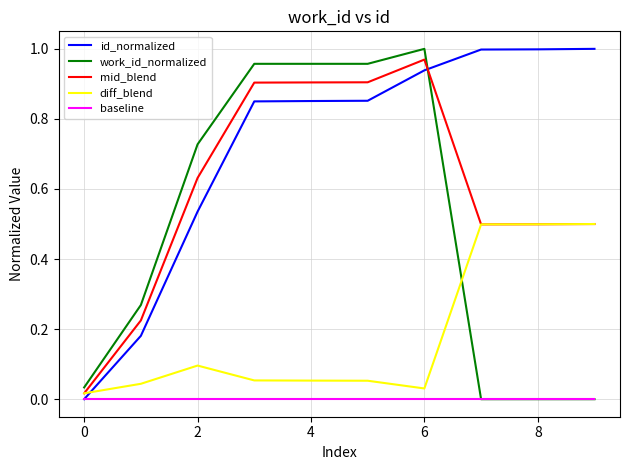

Which series has the largest total across all categories?

id_normalized